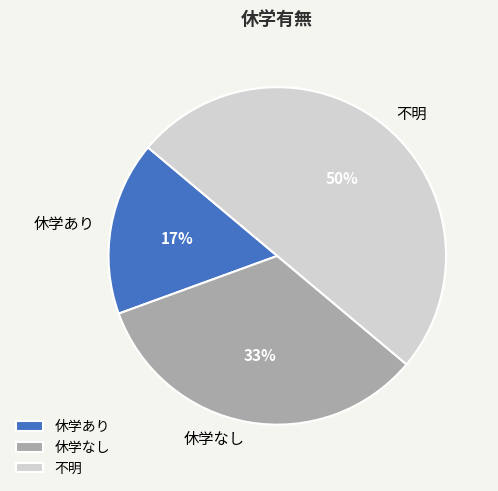

Does 休学あり account for over 50% of the chart?

No